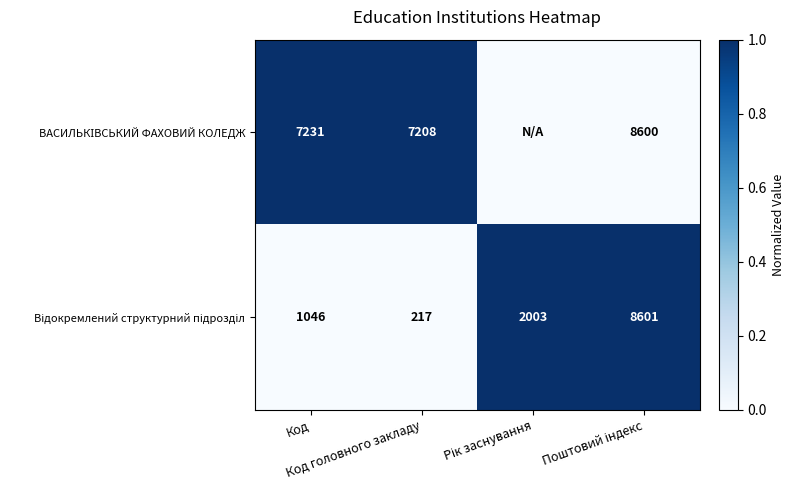

How many series are shown in this chart?

2